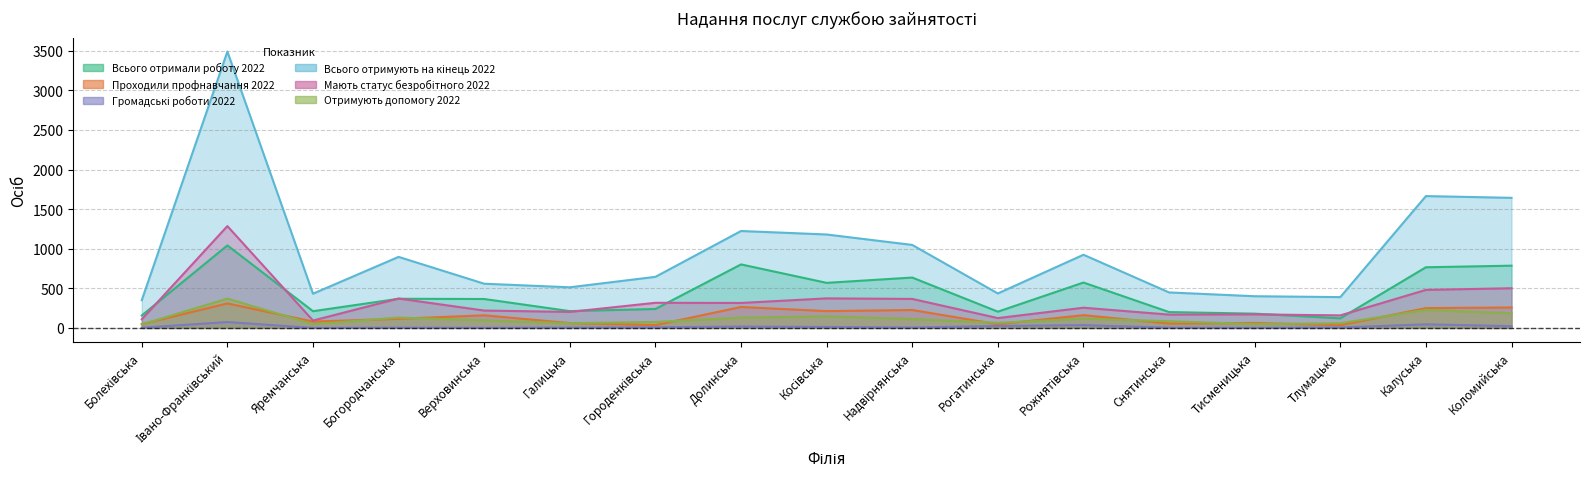

The value of Мають статус безробітного 2022 at Тлумацька is 232. True or false?

False